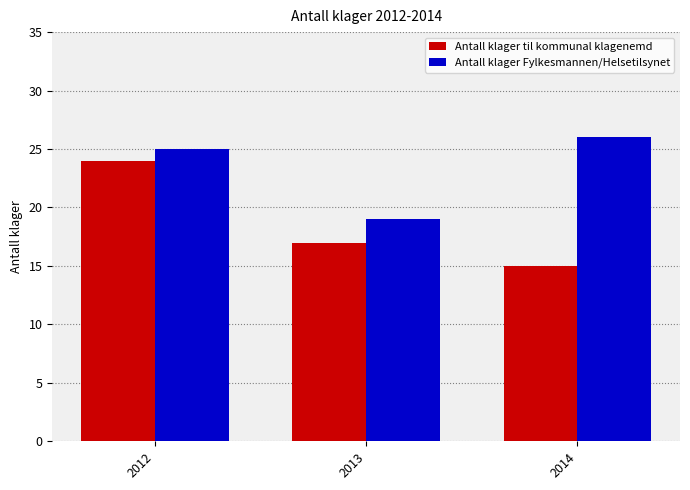

Is the value of Antall klager Fylkesmannen/Helsetilsynet at 2012 greater than the value of Antall klager til kommunal klagenemd at 2013?

Yes